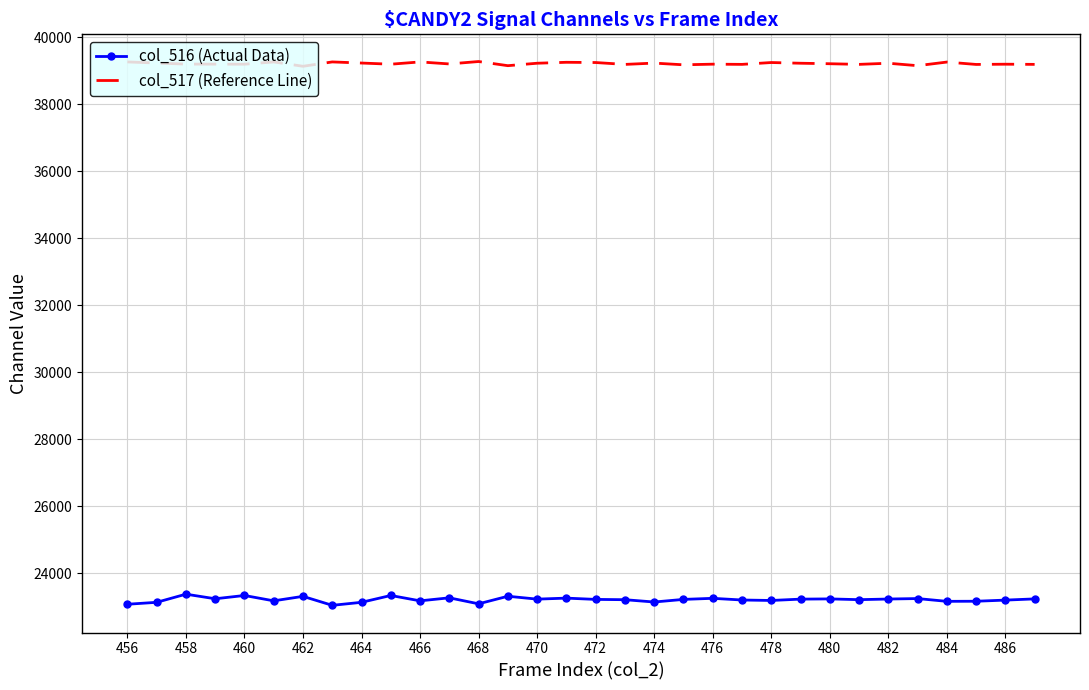

Rank the series by their average value, from lowest to highest.

col_516 (Actual Data), col_517 (Reference Line)